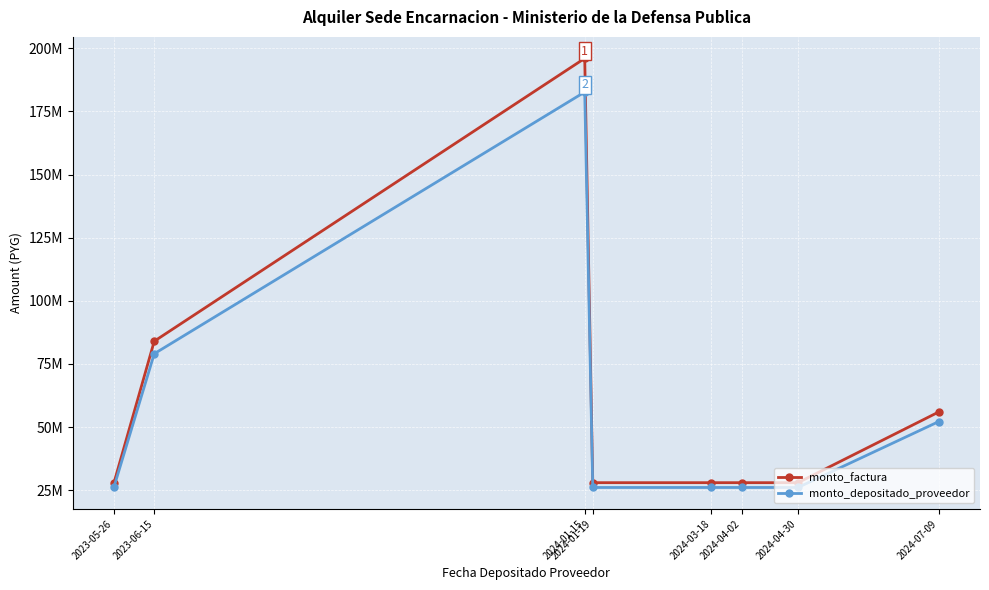

Where is monto_depositado_proveedor nearest to the value 104384000?

2023-06-15